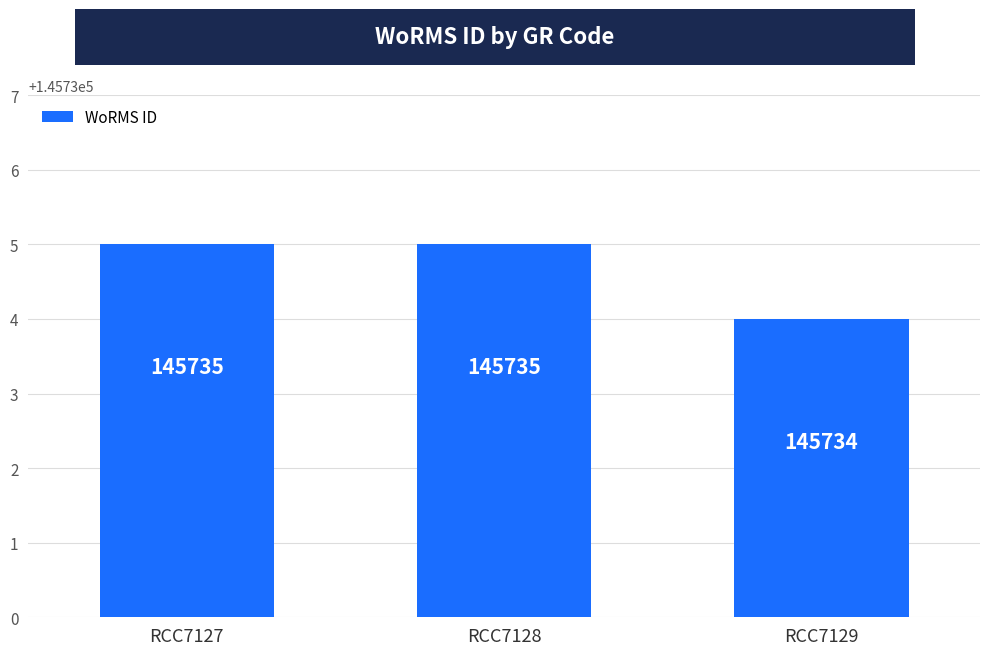

What is the difference between the values at RCC7129 and RCC7128?

1